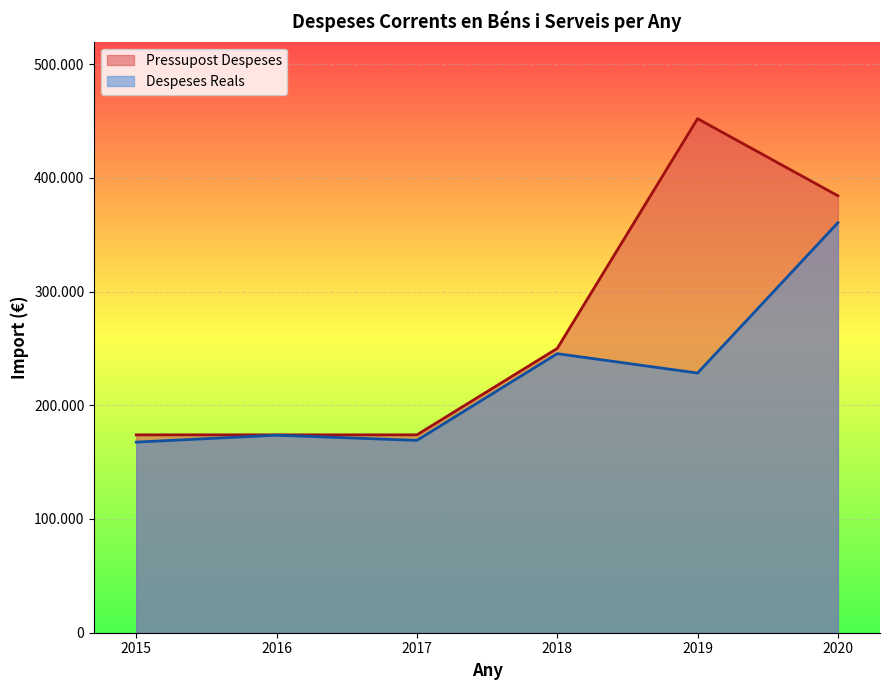

Reading left to right, what are all the values shown in this chart?

Pressupost Despeses: 2015=174000.0	2016=174000.0	2017=174000.0	2018=250000.0	2019=452000.0	2020=384200.0
Despeses Reals: 2015=167617.2	2016=173669.2	2017=169141.7	2018=245388.6	2019=228325.8	2020=360538.0